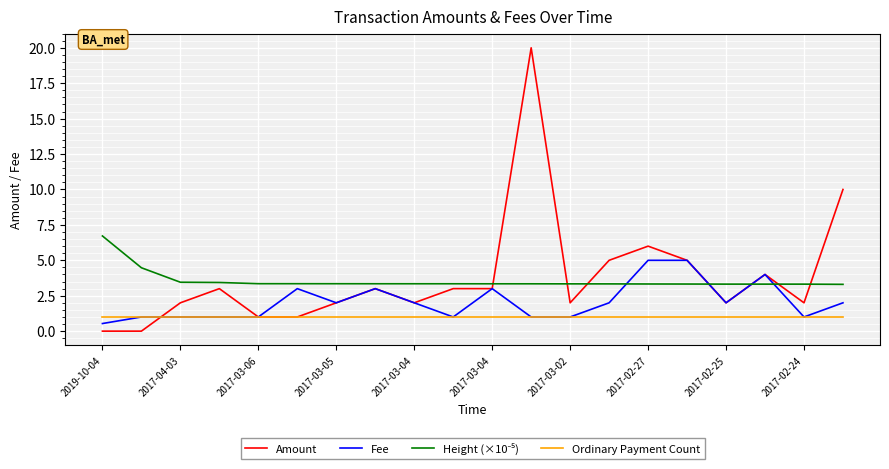

How many lines are shown in the chart?

4